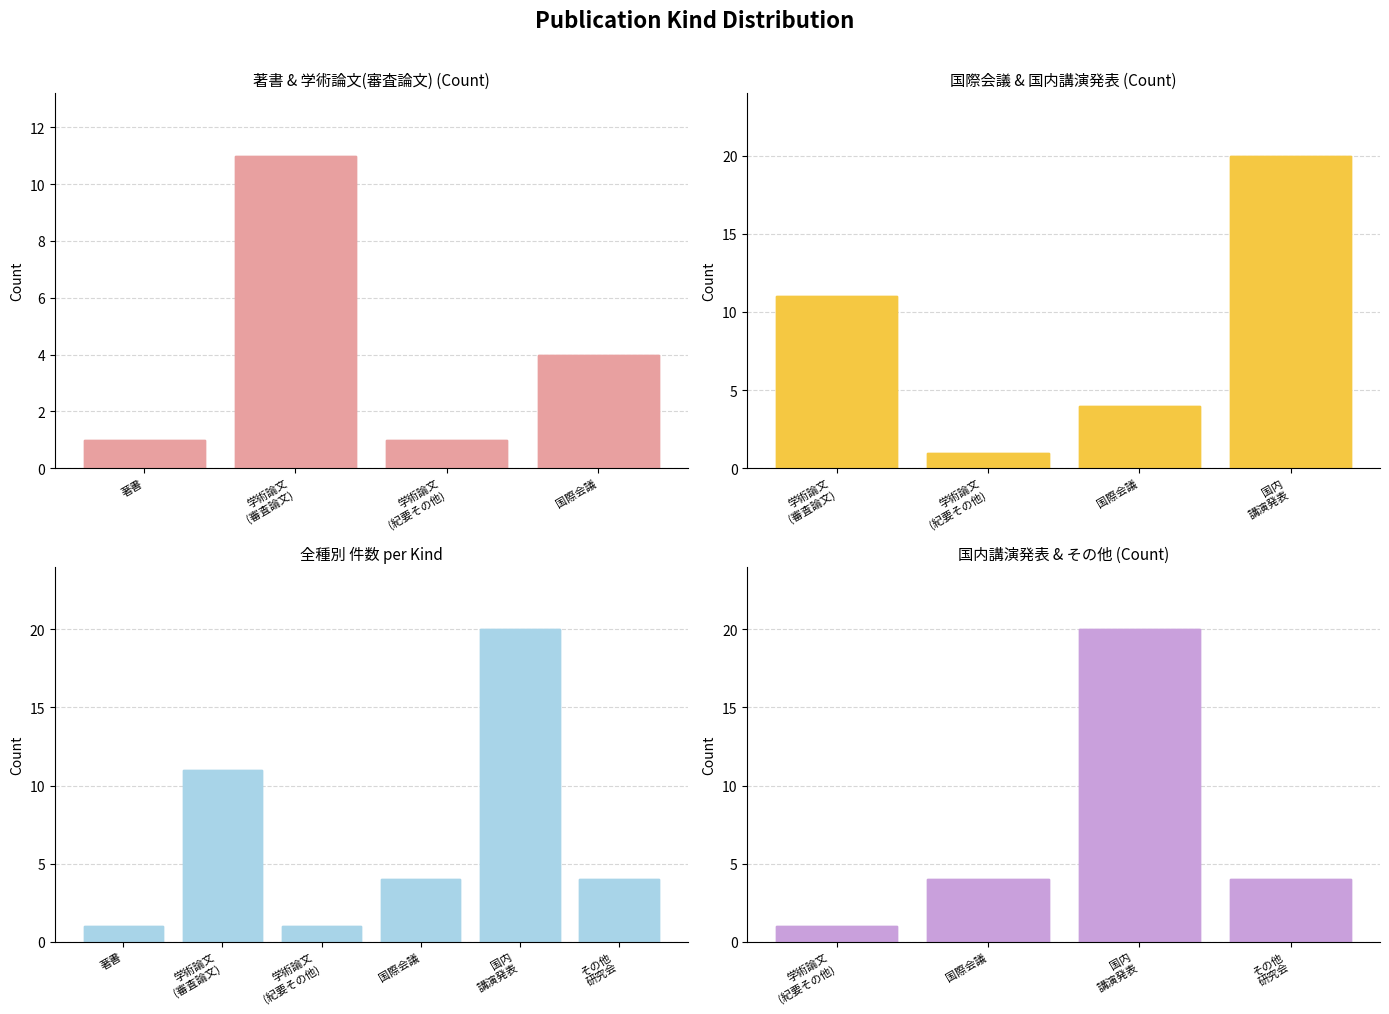

Rank the categories by value from lowest to highest.

著書, 学術論文 (紀要その他), 国際会議, その他 研究会, 学術論文 (審査論文), 国内 講演発表